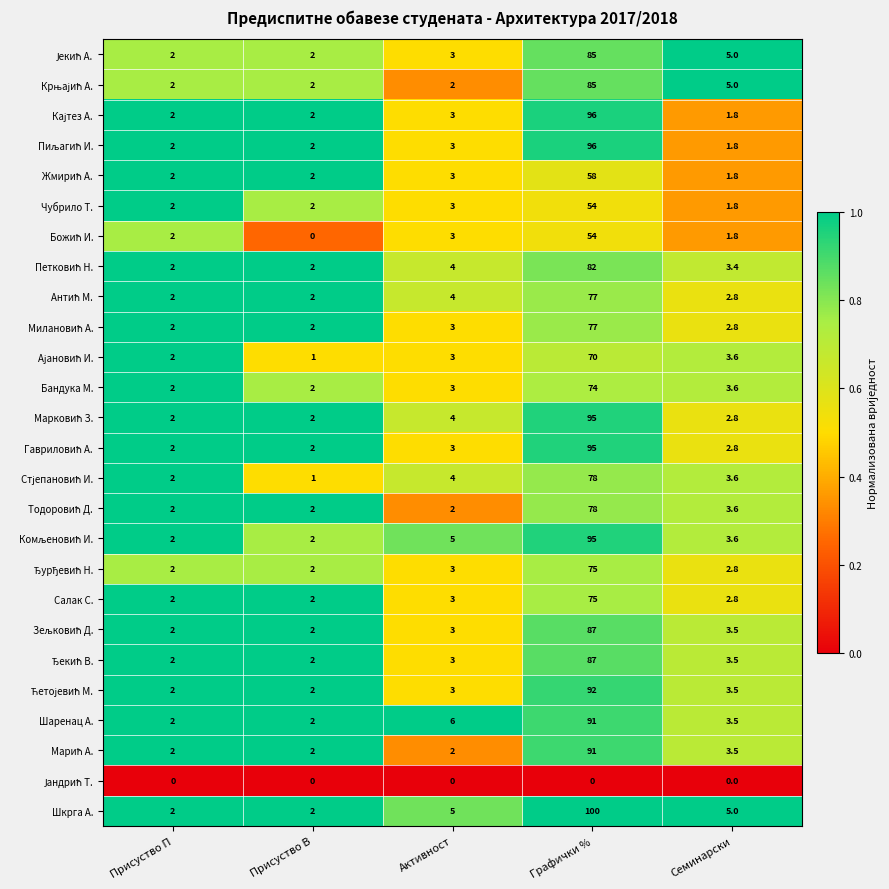

How many categories are shown in the chart?

5